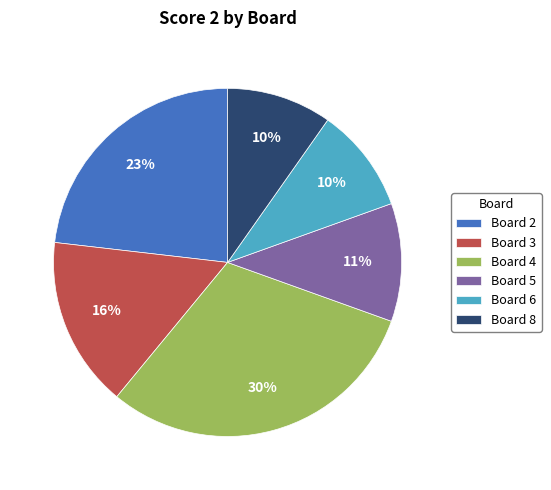

Approximately how many times larger is the value at Board 8 compared to Board 6?

1.0